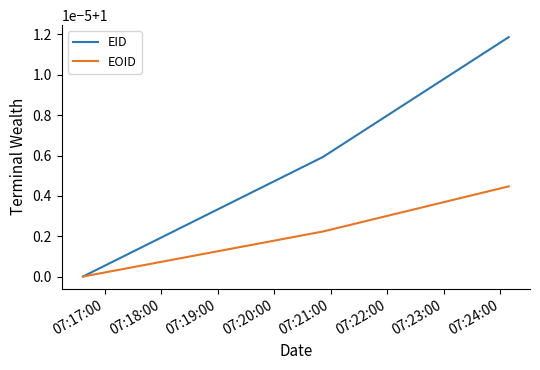

What is the lowest value of the EID series?

1.0